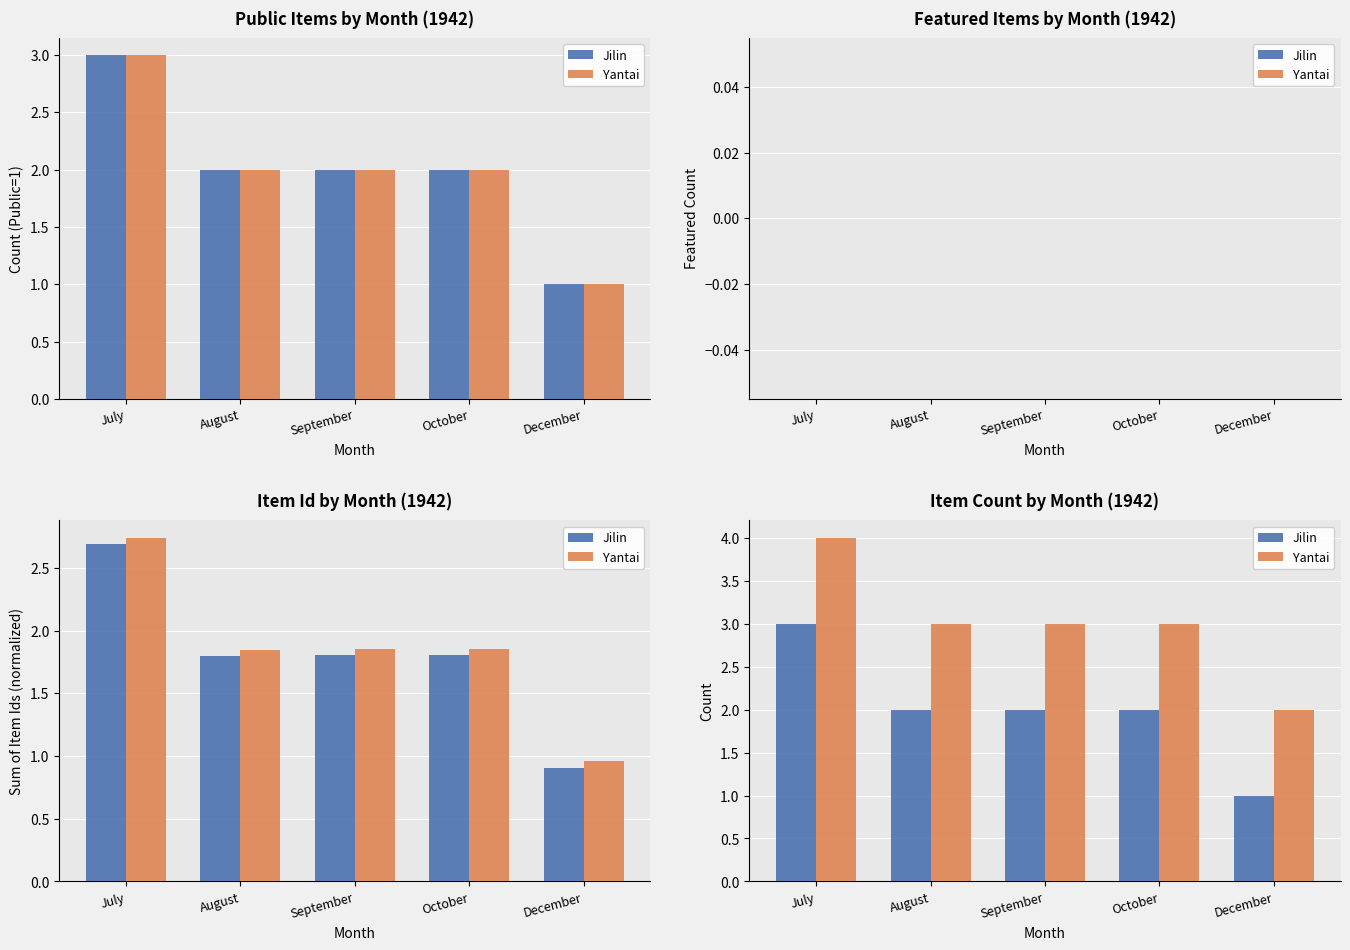

Which category has the lowest value across all series?

December